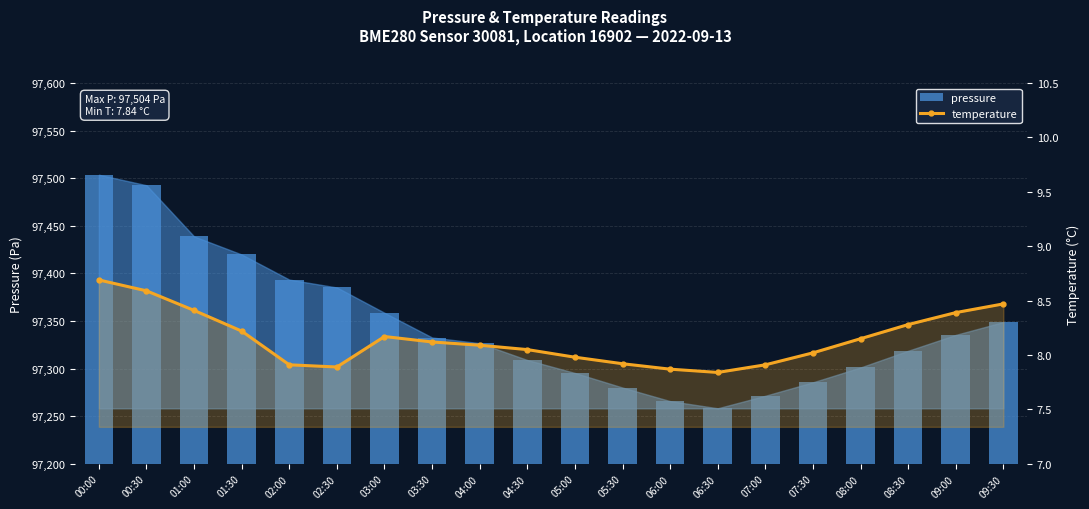

What is the difference between the highest and lowest values at 04:00?

97318.6